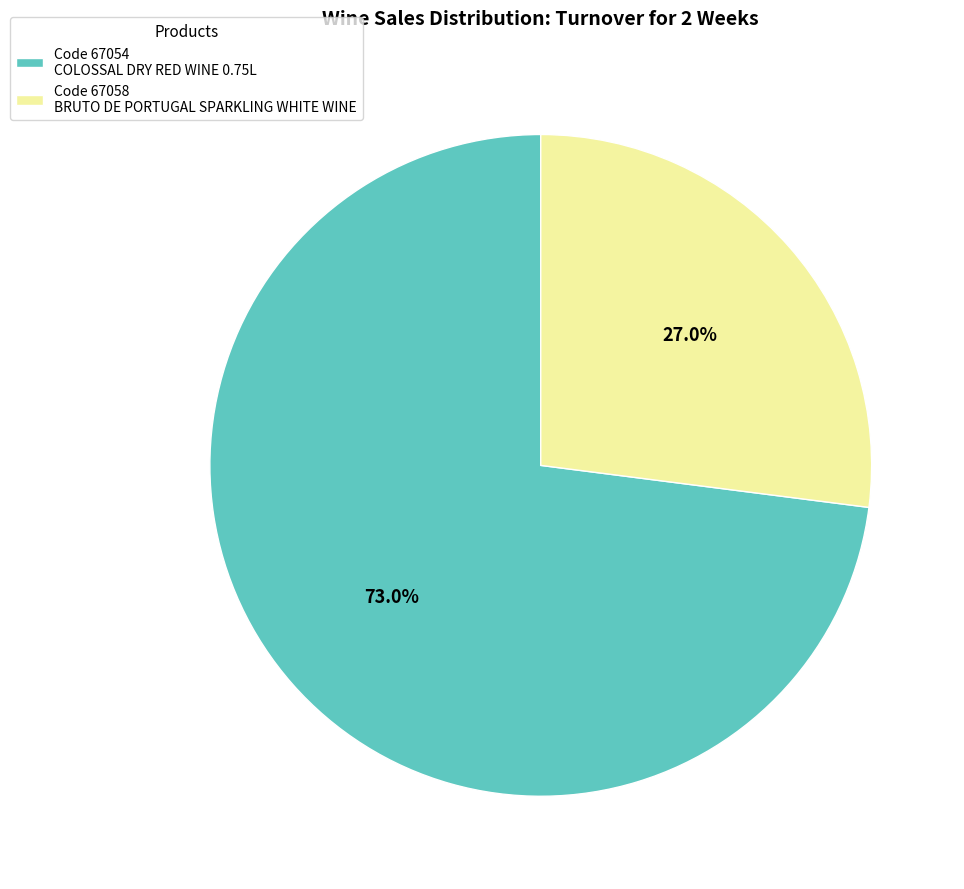

To the nearest percent, what is the difference between the largest and smallest slice percentages?

46%